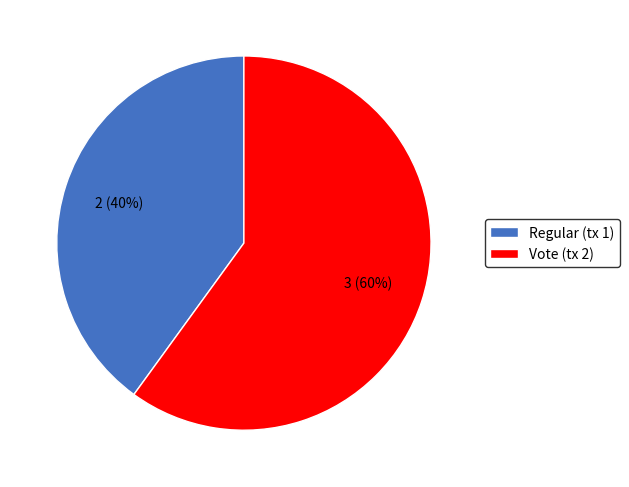

Rank the categories by value from highest to lowest.

Vote (tx 2), Regular (tx 1)